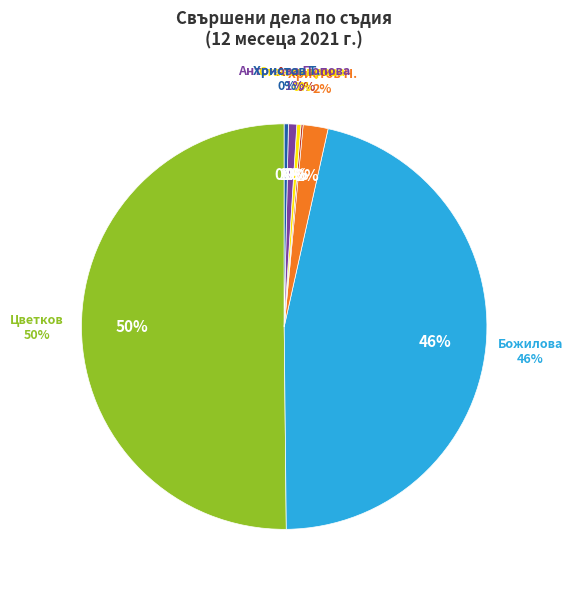

True or false: Гергана Любчева Антонова Попова accounts for 13% of the total.

False